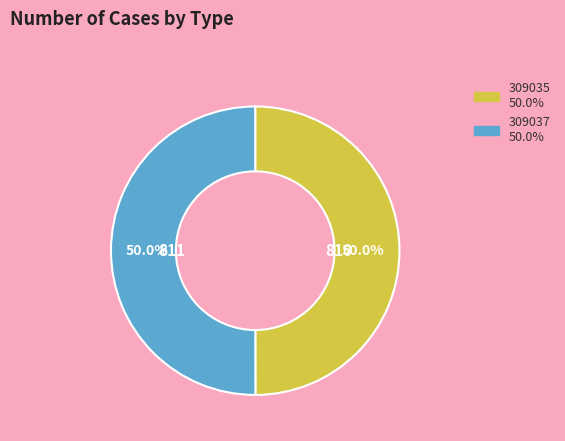

Approximately how many times larger is the value at 309037 compared to 309035?

1.0